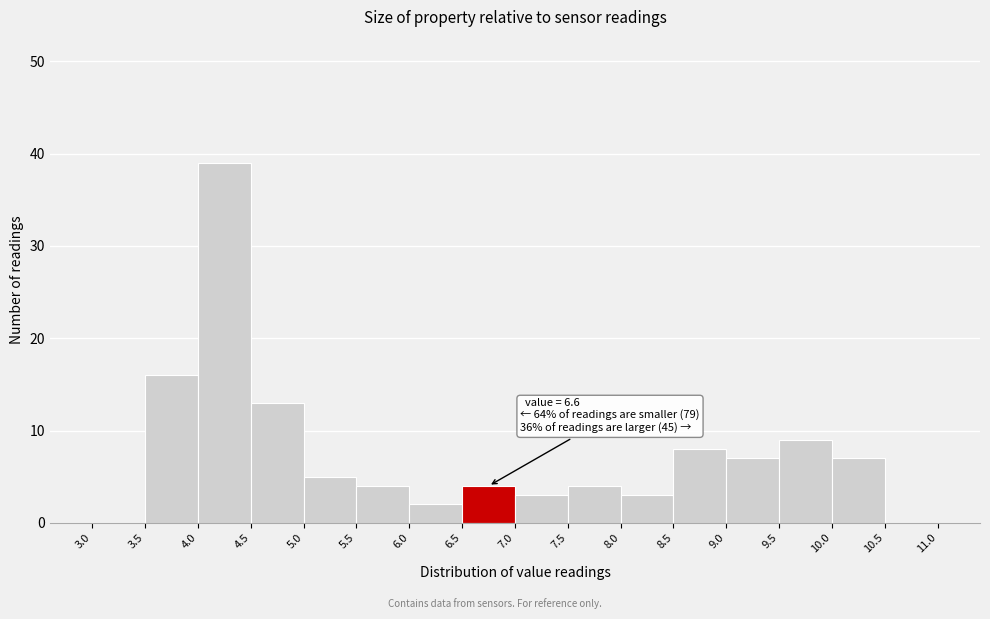

Over which range of the x-axis is the bar tallest?

4.0 to 4.5